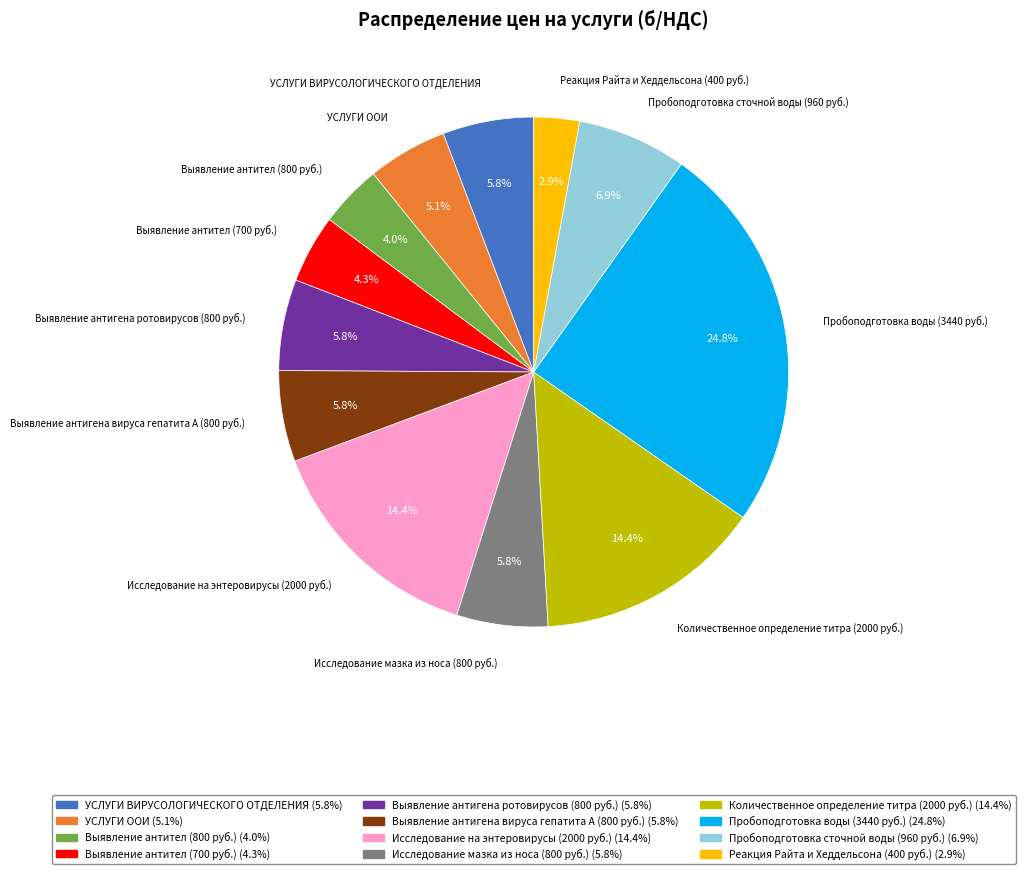

What is the total percentage of Пробоподготовка сточной воды (960 руб.) and Исследование мазка из носа (800 руб.)?

12.7%